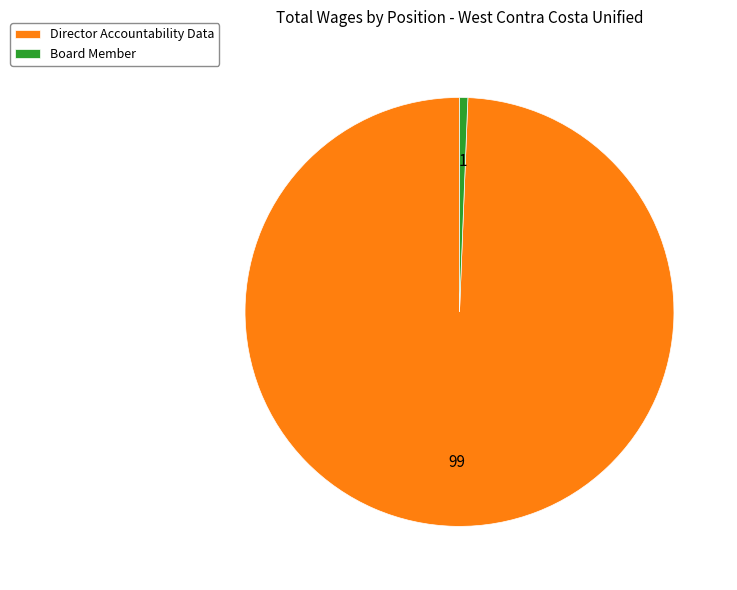

Which has a higher value, Director Accountability Data or Board Member?

Director Accountability Data